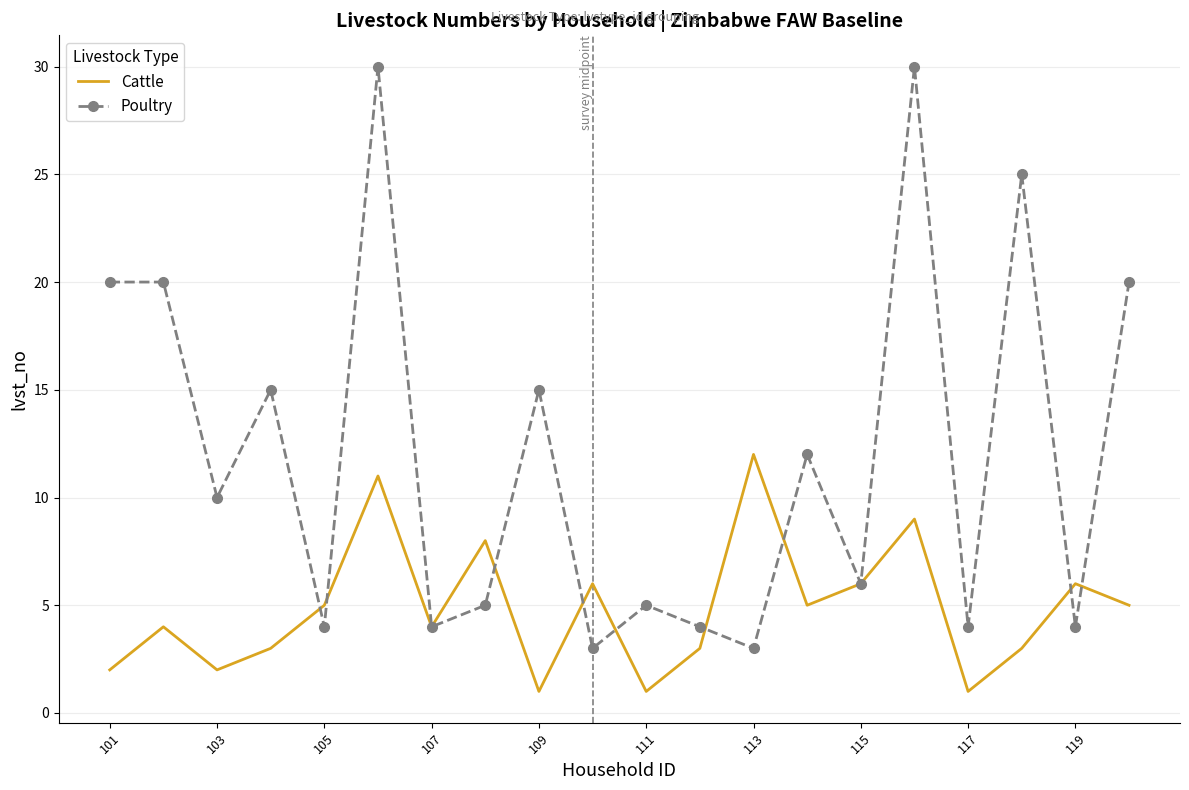

In Cattle, how many points are higher than both neighbors (excluding endpoints)?

7